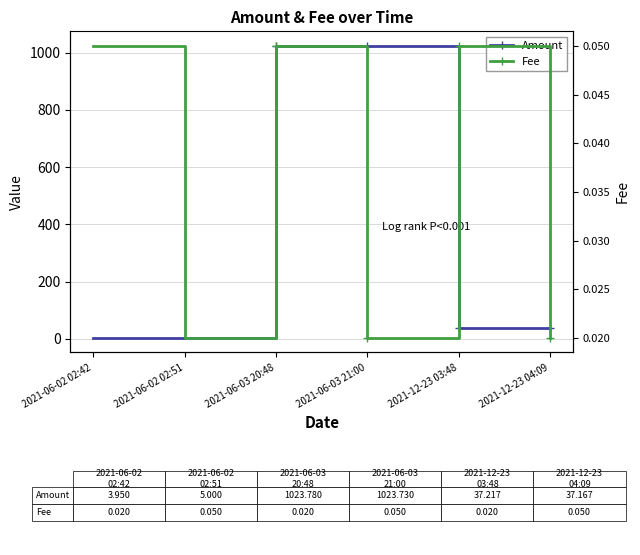

What is the approximate value of Fee at 2021-06-03 20:48?

0.1